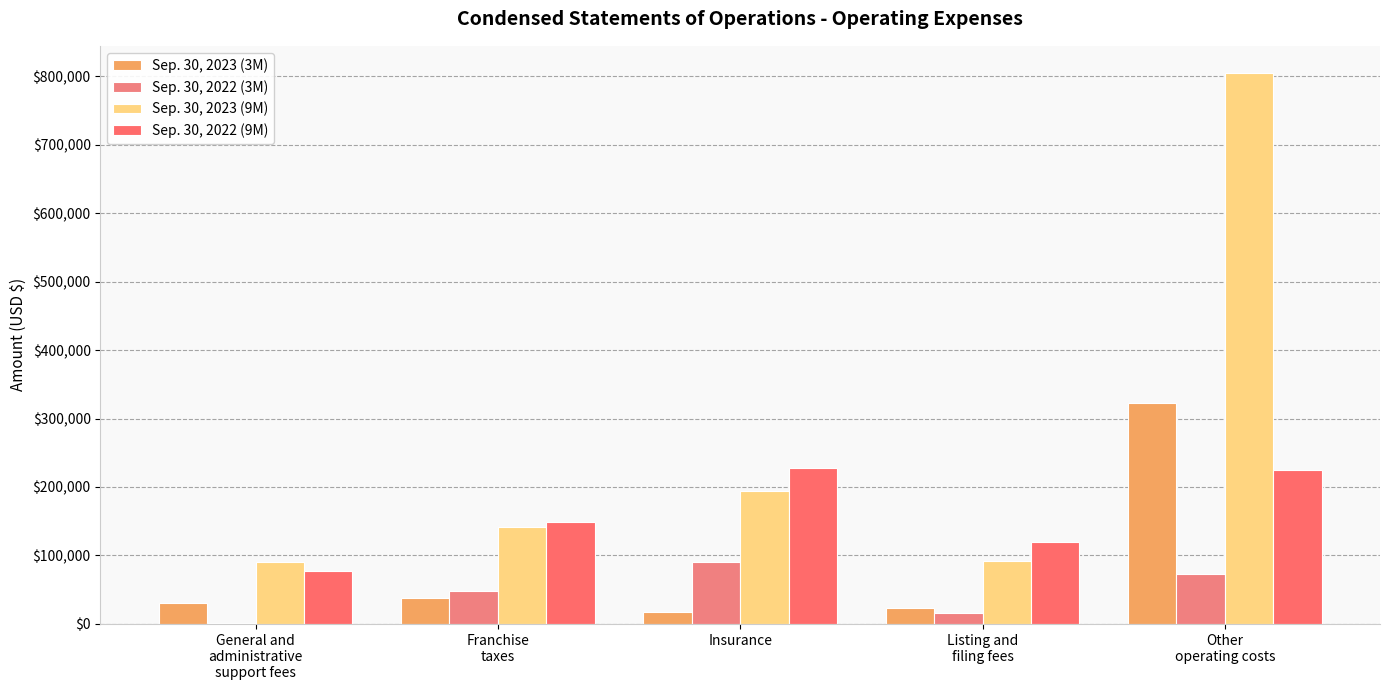

How many distinct data groups are displayed?

4